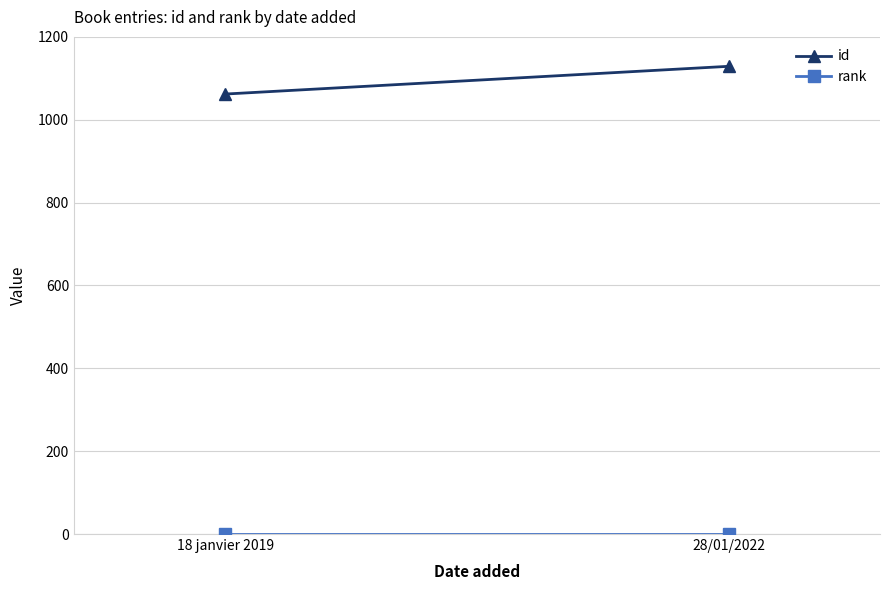

How many data points in id are less than 1129?

1